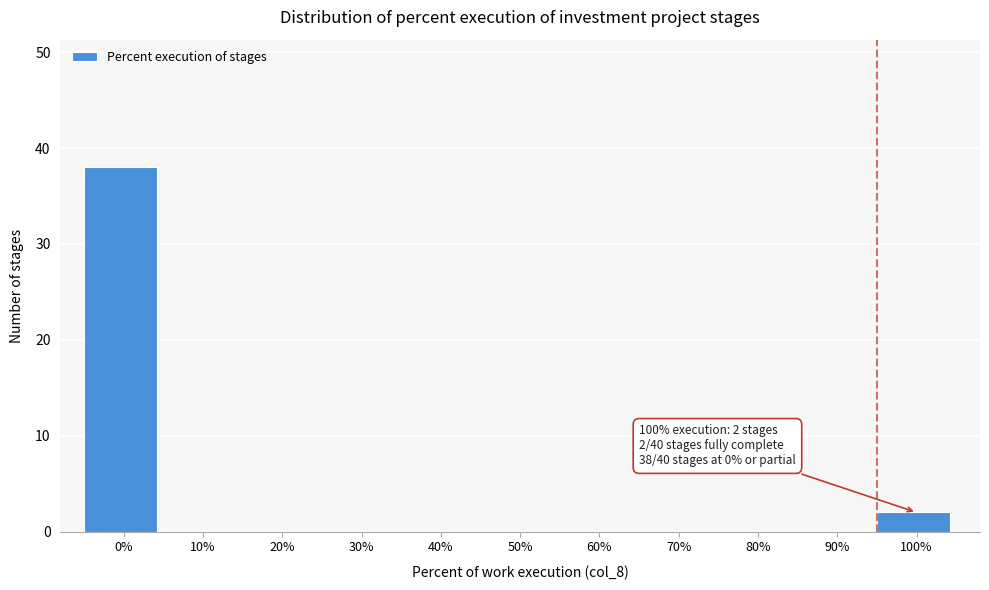

Reading left to right, transcribe all the data shown in this chart.

0%=38	10%=0	20%=0	30%=0	40%=0	50%=0	60%=0	70%=0	80%=0	90%=0	100%=2